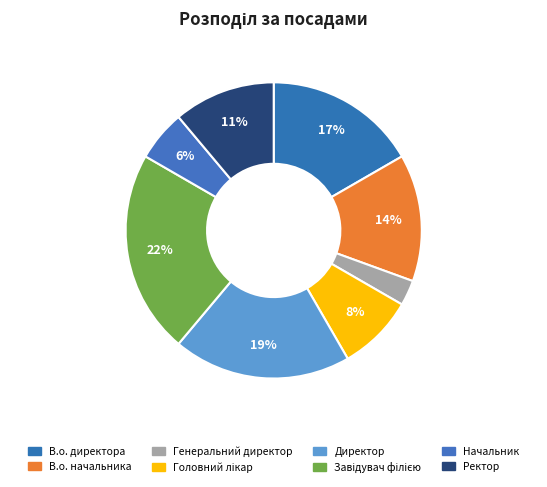

How many segments does this pie chart have?

8